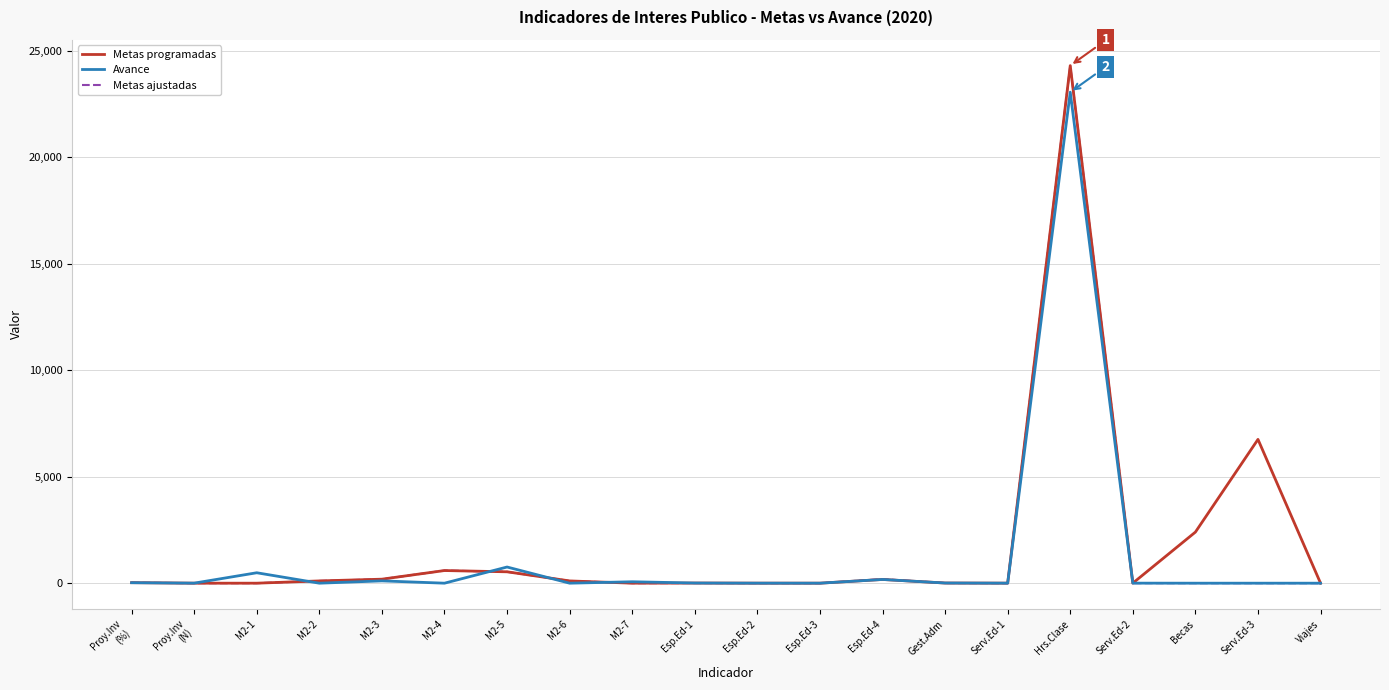

Is the value of Metas programadas at Hrs.Clase greater than the value of Metas ajustadas at Esp.Ed-3?

Yes